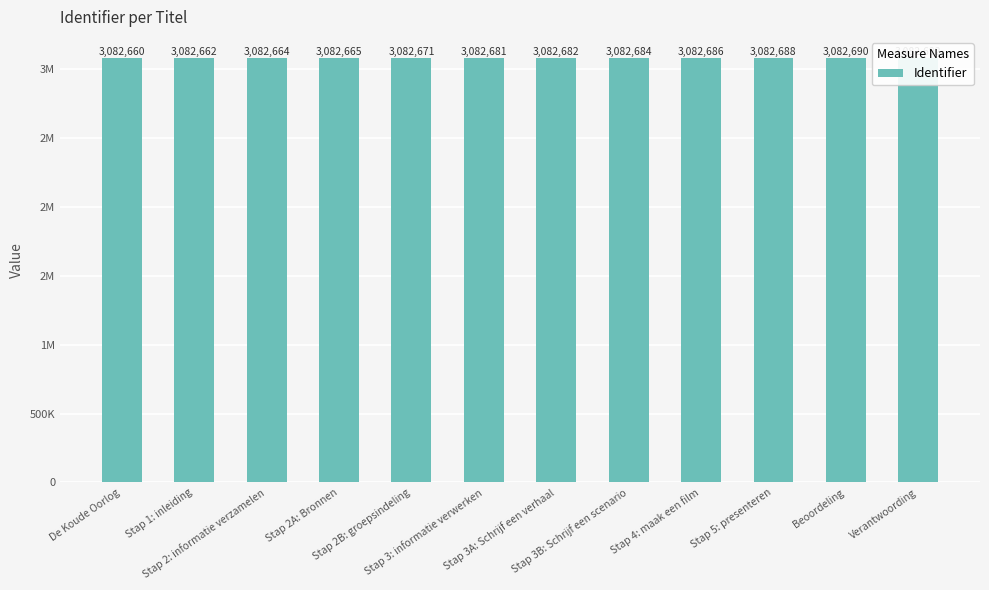

What is the greatest value displayed?

3082692